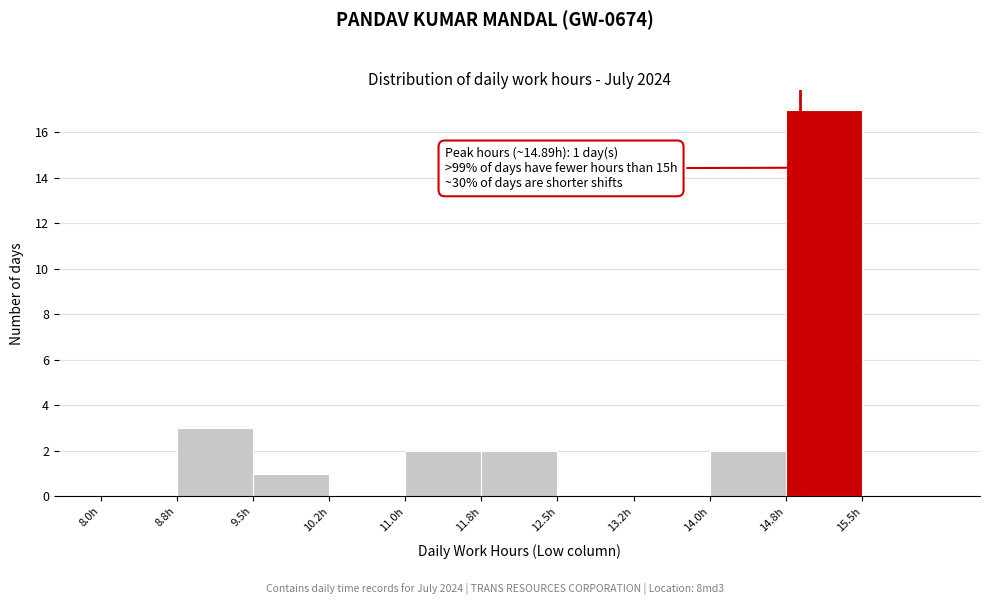

Which range on the x-axis has the tallest bar?

14.75 to 15.50